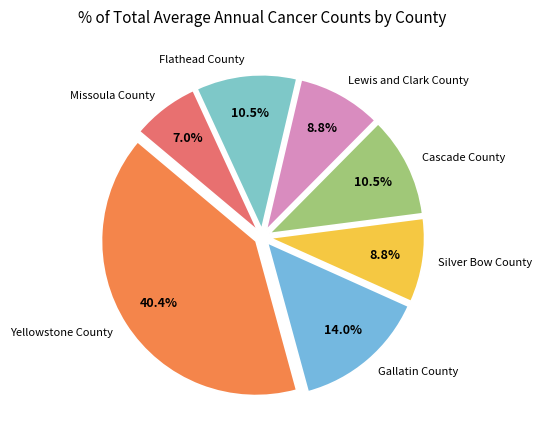

To the nearest percent, what is the combined percentage of Yellowstone County and Silver Bow County?

49%